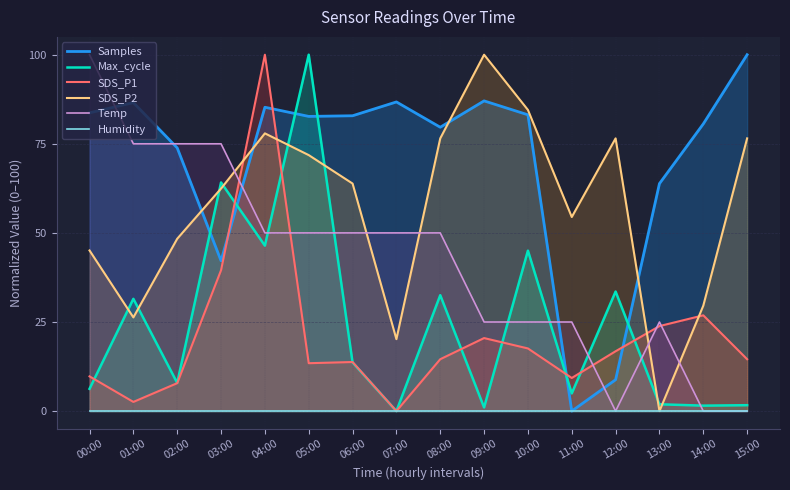

What is the difference between the highest and lowest values at 02:00?

75.0